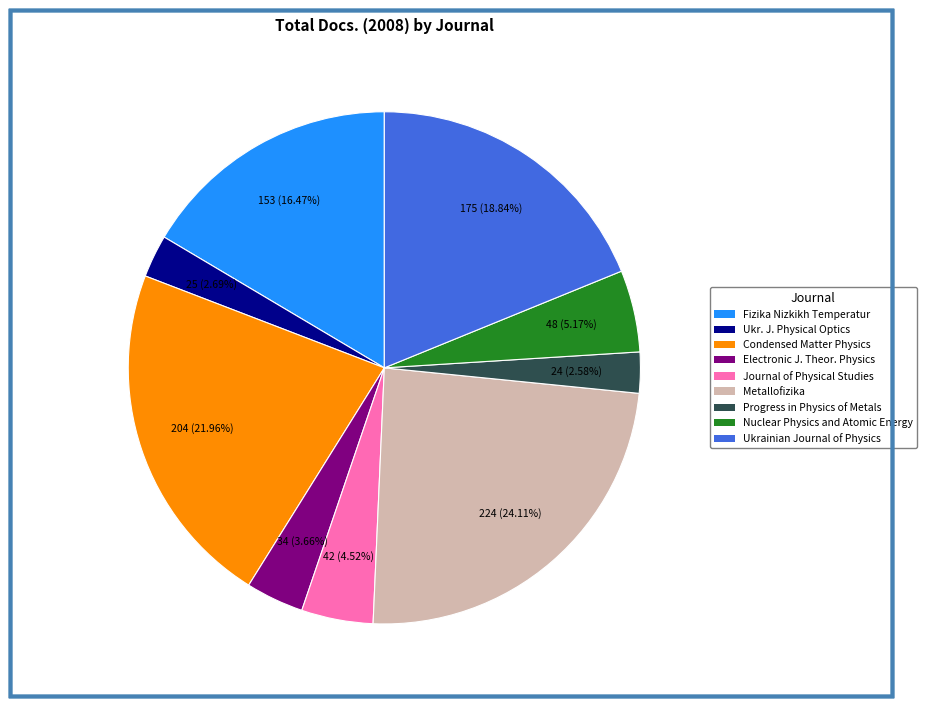

Does any single category account for the majority?

No